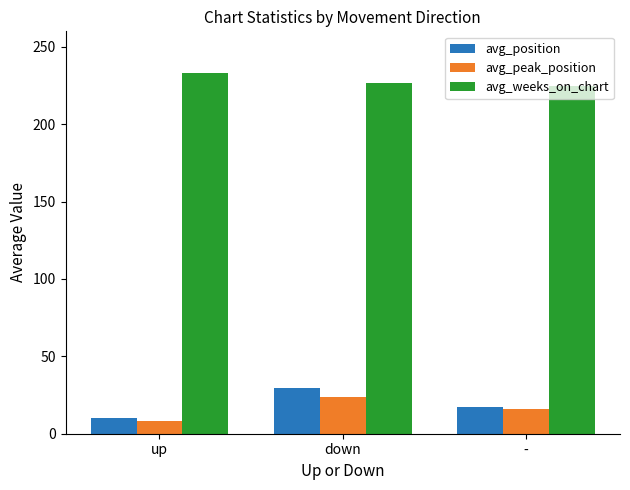

How many data points in avg_weeks_on_chart are above 226?

2